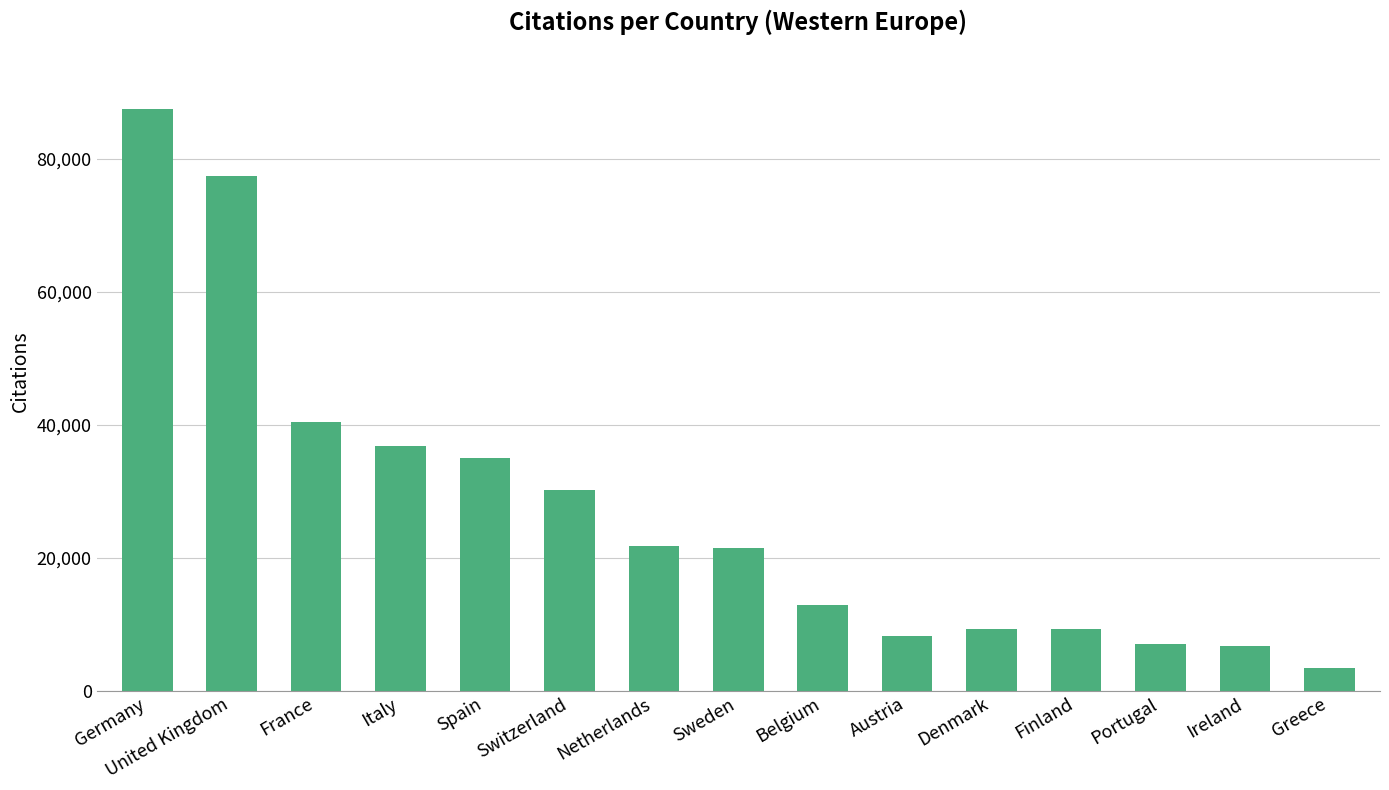

Does the chart contain stacked bars?

No